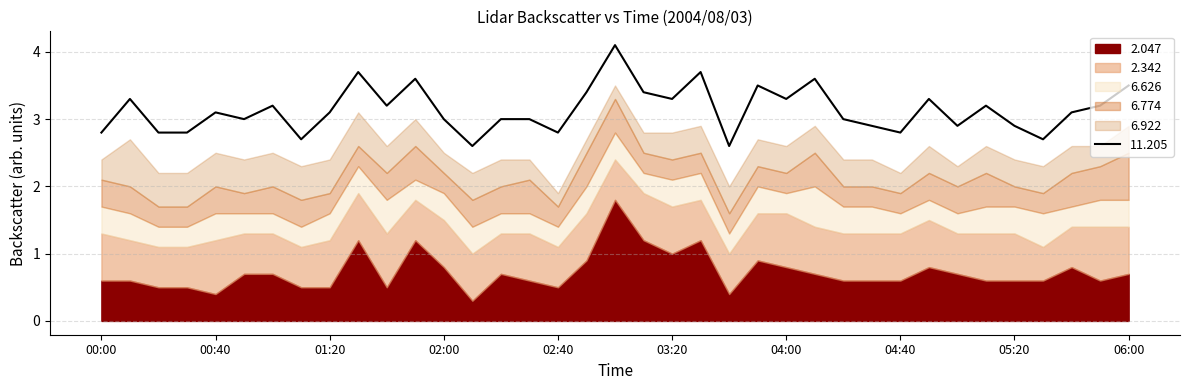

What is the label of the 11th point from the right?

04:20